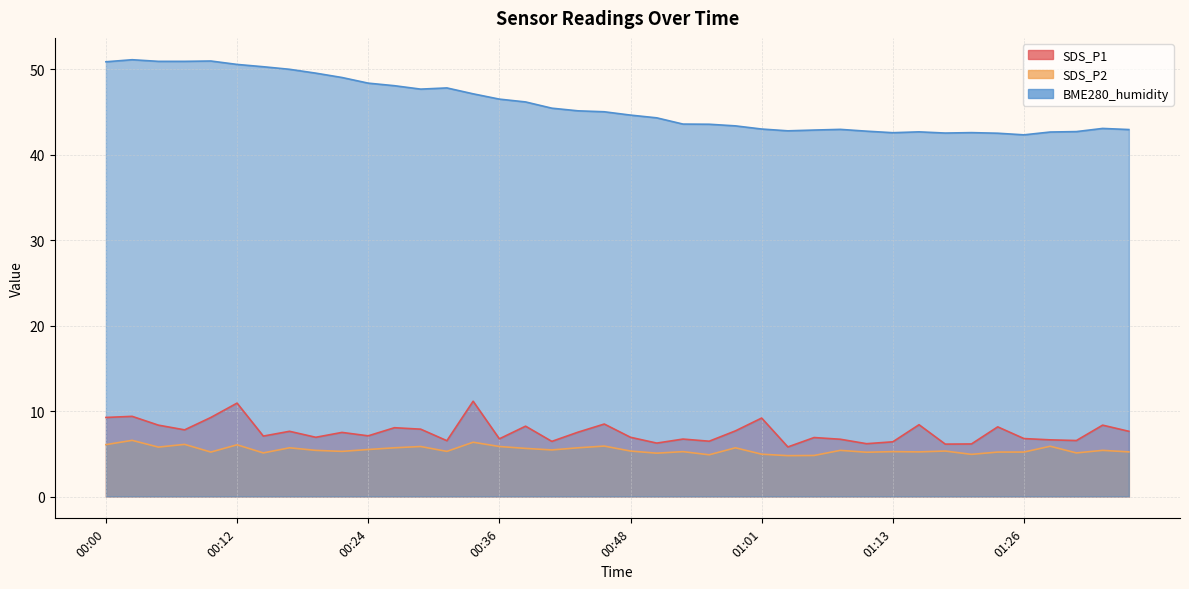

What is the total value across all series at 01:26?

54.3